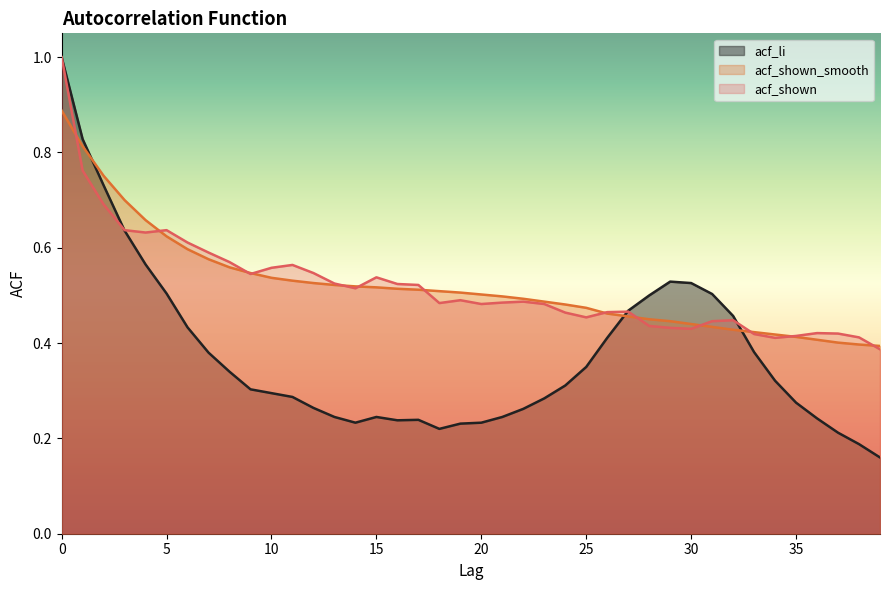

Is the value of acf_li at 28 greater than the value of acf_shown at 17?

No